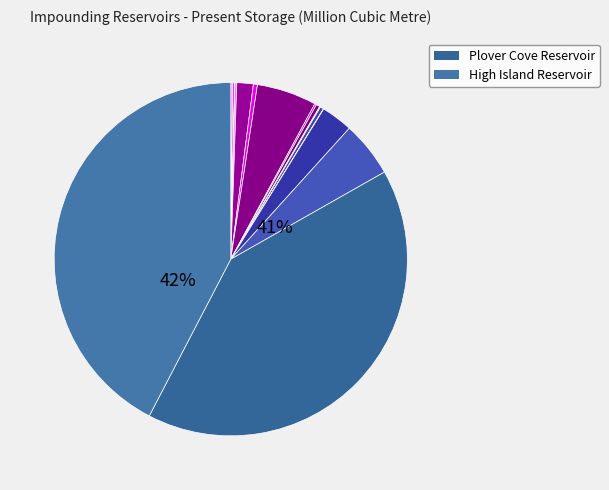

What portion of the pie excludes Kowloon?

99.7%